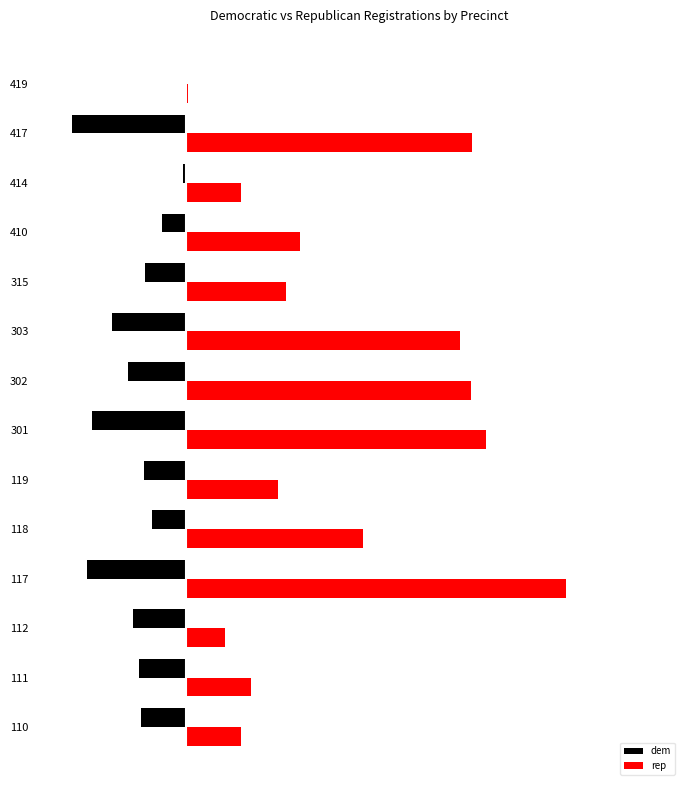

What is the highest value of the dem series?

-1